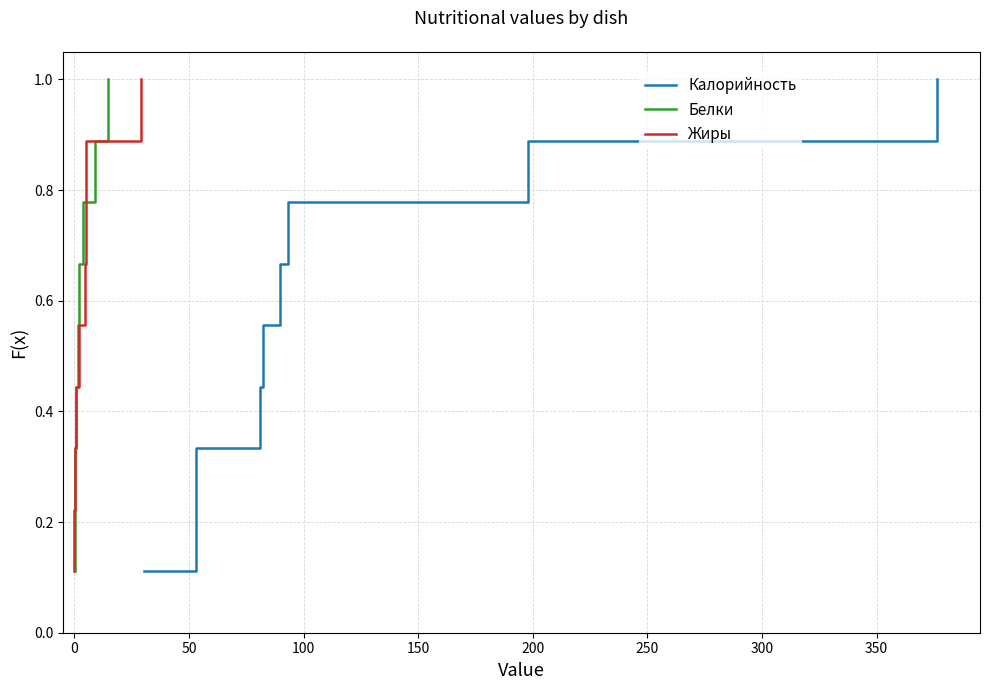

What is the maximum value for Калорийность?

1.0